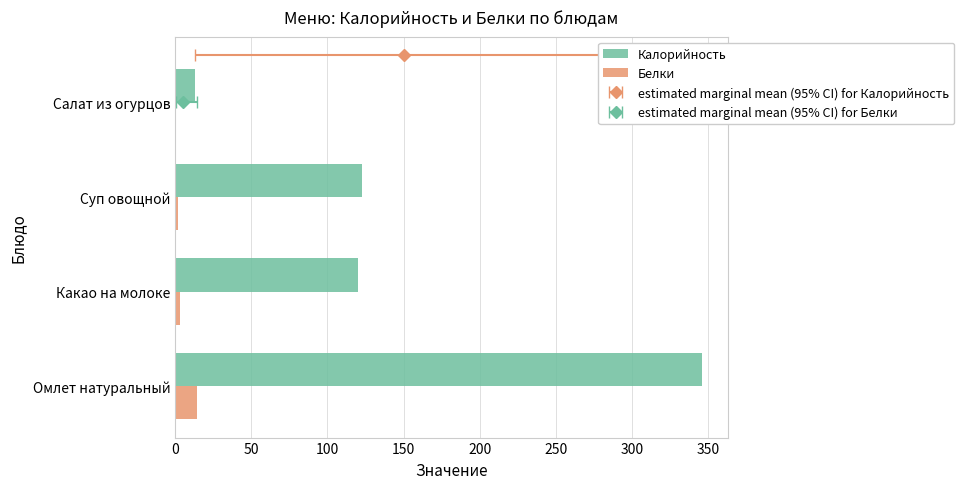

Reading left to right, what are all the values shown in this chart?

Калорийность: 0=345.7	50=120.0	100=123.0	150=13.2
Белки: 0=14.3	50=3.5	100=2.1	150=0.7